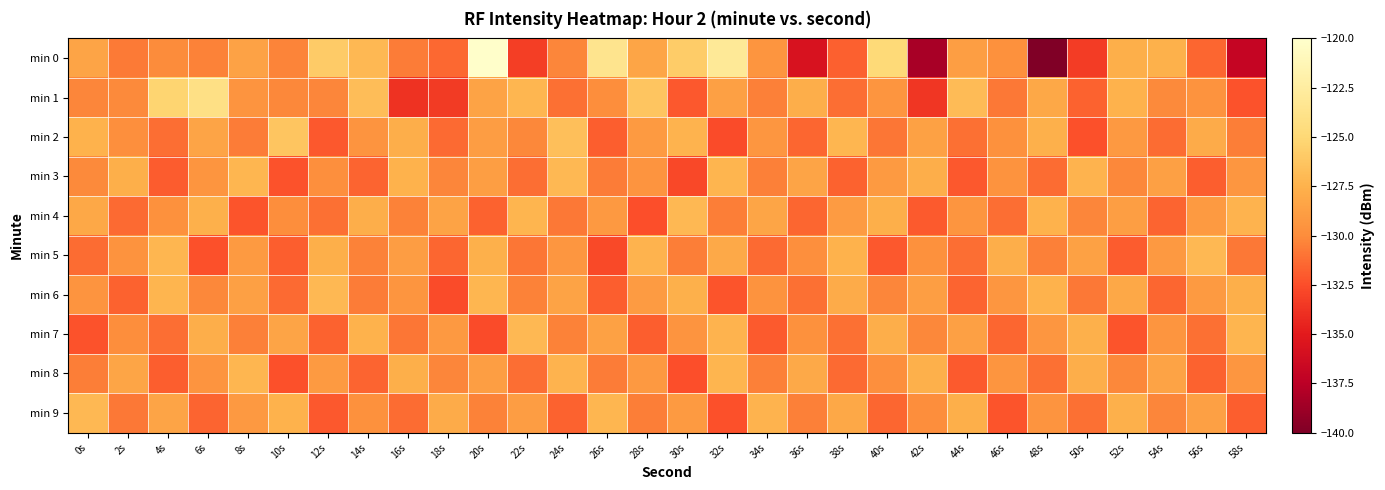

Reading left to right, transcribe all the data shown in this chart.

min 0: 0s=-128.4	2s=-130.7	4s=-130.0	6s=-130.4	8s=-128.6	10s=-130.4	12s=-125.9	14s=-127.1	16s=-130.6	18s=-131.4	20s=-120.1	22s=-133.3	24s=-130.3	26s=-123.6	28s=-128.3	30s=-125.8	32s=-123.0	34s=-129.4	36s=-135.7	38s=-131.7	40s=-124.8	42s=-138.3	44s=-128.8	46s=-129.7	48s=-140.0	50s=-133.3	52s=-127.7	54s=-127.5	56s=-131.5	58s=-136.9
min 1: 0s=-130.3	2s=-130.1	4s=-125.3	6s=-124.1	8s=-129.5	10s=-130.2	12s=-130.3	14s=-126.8	16s=-133.8	18s=-133.4	20s=-128.5	22s=-127.2	24s=-131.1	26s=-129.9	28s=-126.3	30s=-132.1	32s=-128.7	34s=-130.5	36s=-127.8	38s=-131.2	40s=-129.4	42s=-133.6	44s=-126.9	46s=-130.8	48s=-128.2	50s=-131.7	52s=-127.5	54s=-130.1	56s=-129.6	58s=-132.3
min 2: 0s=-127.5	2s=-129.8	4s=-131.2	6s=-128.4	8s=-130.7	10s=-126.3	12s=-132.1	14s=-129.5	16s=-127.8	18s=-131.4	20s=-128.9	22s=-130.2	24s=-126.7	26s=-131.8	28s=-129.1	30s=-127.4	32s=-132.6	34s=-129.3	36s=-131.5	38s=-127.2	40s=-130.9	42s=-128.6	44s=-131.1	46s=-129.7	48s=-127.6	50s=-132.4	52s=-129.2	54s=-131.3	56s=-127.9	58s=-130.6
min 3: 0s=-130.1	2s=-127.7	4s=-131.9	6s=-129.4	8s=-127.2	10s=-132.3	12s=-129.8	14s=-131.6	16s=-127.5	18s=-130.3	20s=-128.8	22s=-131.2	24s=-127.1	26s=-130.7	28s=-129.5	30s=-132.8	32s=-127.3	34s=-130.5	36s=-128.4	38s=-131.7	40s=-129.1	42s=-127.8	44s=-132.1	46s=-129.6	48s=-131.3	50s=-127.4	52s=-130.2	54s=-128.7	56s=-131.8	58s=-129.3
min 4: 0s=-128.2	2s=-131.4	4s=-129.7	6s=-127.6	8s=-132.2	10s=-129.9	12s=-131.1	14s=-127.8	16s=-130.4	18s=-128.5	20s=-131.7	22s=-127.3	24s=-130.8	26s=-129.2	28s=-132.5	30s=-127.1	32s=-130.6	34s=-128.3	36s=-131.5	38s=-129.0	40s=-127.7	42s=-132.0	44s=-129.4	46s=-131.2	48s=-127.5	50s=-130.3	52s=-128.8	54s=-131.6	56s=-129.1	58s=-127.4
min 5: 0s=-131.3	2s=-129.6	4s=-127.2	6s=-132.4	8s=-129.1	10s=-131.8	12s=-127.7	14s=-130.4	16s=-128.9	18s=-131.5	20s=-127.6	22s=-130.9	24s=-129.3	26s=-132.7	28s=-127.4	30s=-130.6	32s=-128.1	34s=-131.4	36s=-129.8	38s=-127.5	40s=-132.1	42s=-129.7	44s=-131.2	46s=-127.8	48s=-130.5	50s=-128.6	52s=-131.9	54s=-129.2	56s=-127.1	58s=-130.8
min 6: 0s=-129.5	2s=-131.7	4s=-127.3	6s=-130.2	8s=-128.7	10s=-131.4	12s=-127.1	14s=-130.7	16s=-129.4	18s=-132.6	20s=-127.2	22s=-130.4	24s=-128.5	26s=-131.8	28s=-129.0	30s=-127.6	32s=-132.2	34s=-129.6	36s=-131.1	38s=-127.9	40s=-130.3	42s=-128.8	44s=-131.6	46s=-129.3	48s=-127.5	50s=-130.8	52s=-128.2	54s=-131.5	56s=-129.1	58s=-127.7
min 7: 0s=-132.3	2s=-129.9	4s=-131.2	6s=-127.8	8s=-130.5	10s=-128.4	12s=-131.7	14s=-127.5	16s=-130.9	18s=-129.2	20s=-132.6	22s=-127.1	24s=-130.4	26s=-128.6	28s=-131.8	30s=-129.5	32s=-127.4	34s=-132.0	36s=-129.7	38s=-131.1	40s=-127.8	42s=-130.2	44s=-128.7	46s=-131.5	48s=-129.3	50s=-127.6	52s=-132.2	54s=-129.4	56s=-131.1	58s=-127.3
min 8: 0s=-130.6	2s=-128.3	4s=-131.8	6s=-129.5	8s=-127.2	10s=-132.4	12s=-129.1	14s=-131.6	16s=-127.7	18s=-130.3	20s=-128.8	22s=-131.2	24s=-127.4	26s=-130.7	28s=-129.2	30s=-132.5	32s=-127.3	34s=-130.5	36s=-128.1	38s=-131.4	40s=-129.8	42s=-127.6	44s=-132.0	46s=-129.4	48s=-131.1	50s=-127.8	52s=-130.2	54s=-128.5	56s=-131.7	58s=-129.3
min 9: 0s=-127.1	2s=-130.8	4s=-128.4	6s=-131.6	8s=-129.2	10s=-127.5	12s=-132.1	14s=-129.7	16s=-131.3	18s=-127.9	20s=-130.4	22s=-128.9	24s=-131.7	26s=-127.2	28s=-130.6	30s=-129.1	32s=-132.4	34s=-127.4	36s=-130.5	38s=-128.2	40s=-131.5	42s=-129.9	44s=-127.7	46s=-132.2	48s=-129.5	50s=-131.1	52s=-127.6	54s=-130.3	56s=-128.7	58s=-131.8